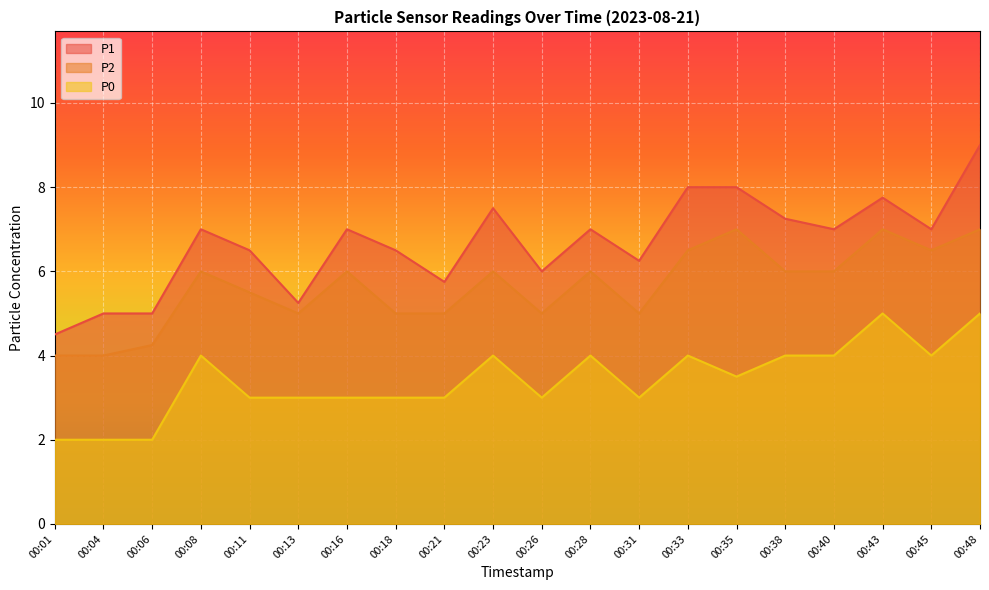

At which category is the sum across all series the highest?

00:48